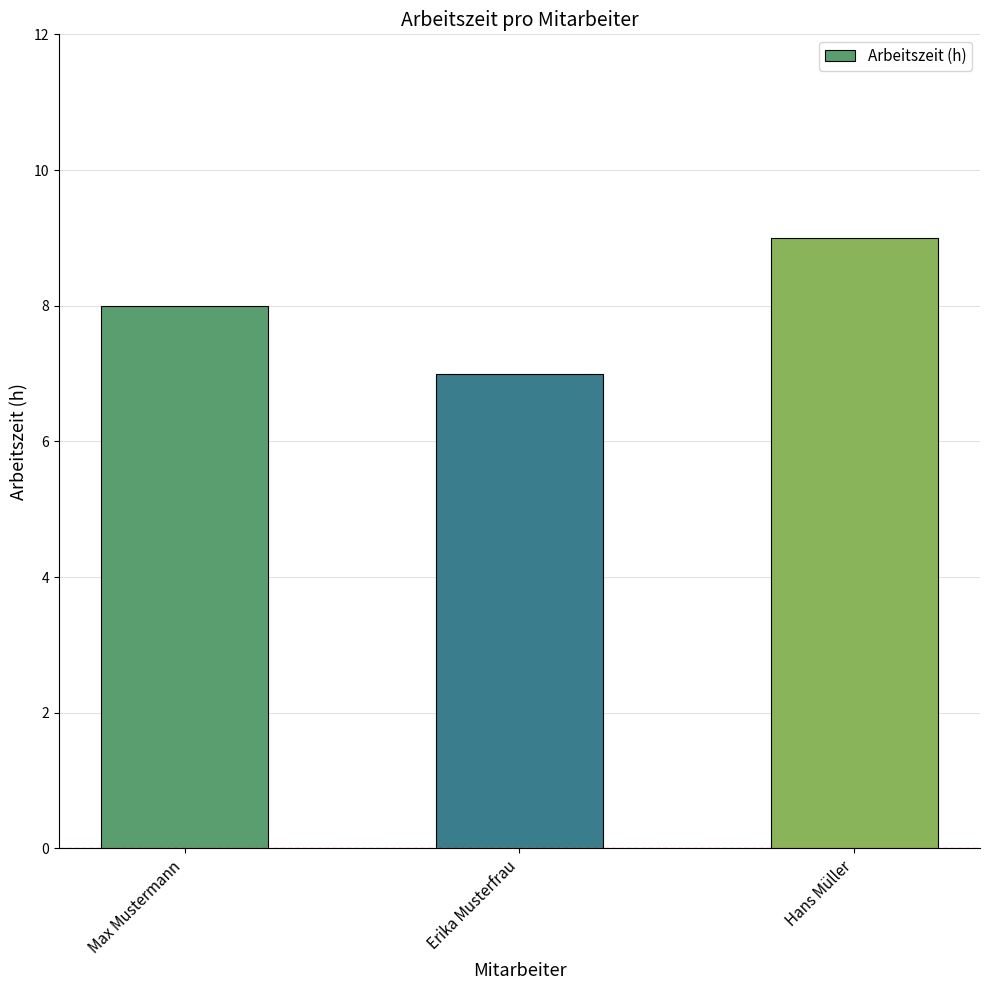

Between Max Mustermann and Erika Musterfrau, which is larger?

Max Mustermann